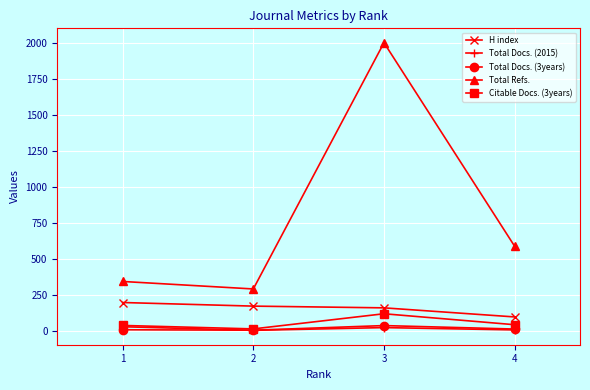

How many lines are shown in the chart?

5